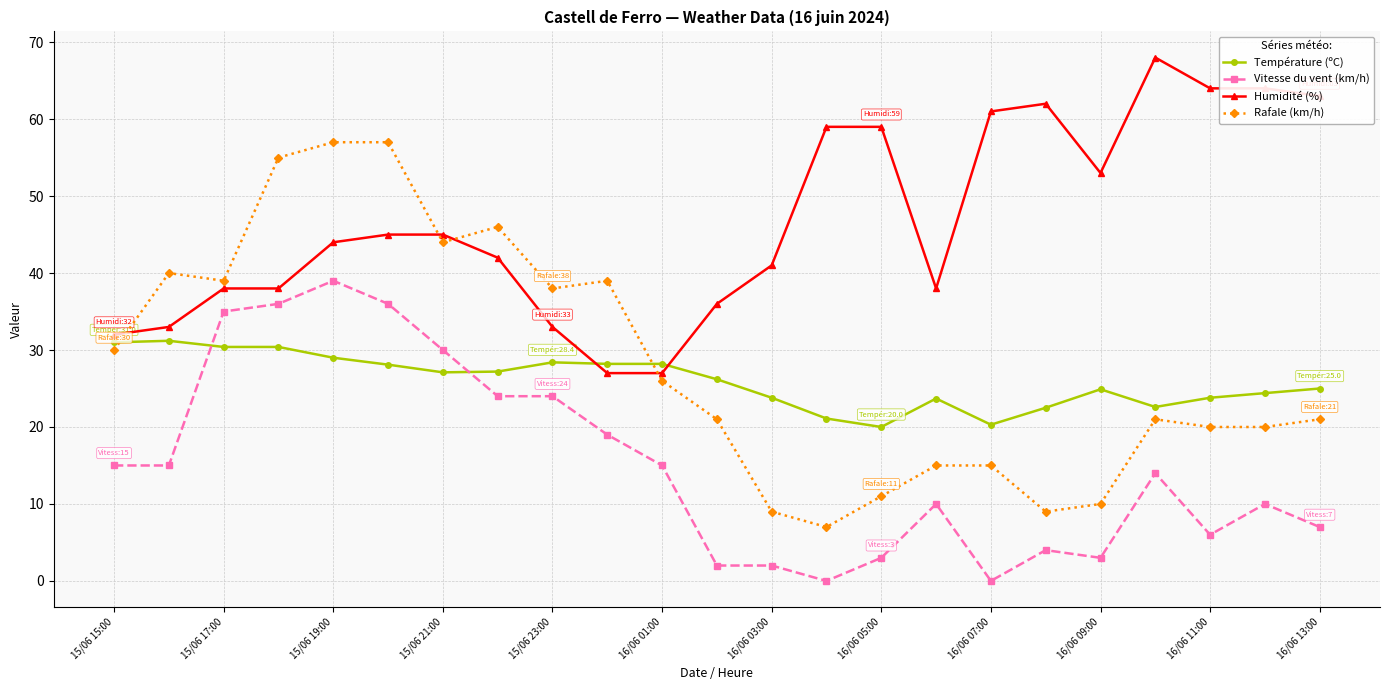

How many data points in Humidité (%) are less than 44?

11